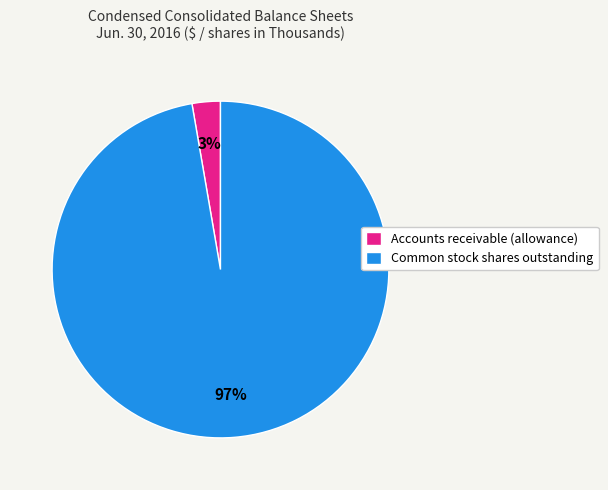

Which has a higher value, Accounts receivable (allowance) or Common stock shares outstanding?

Common stock shares outstanding